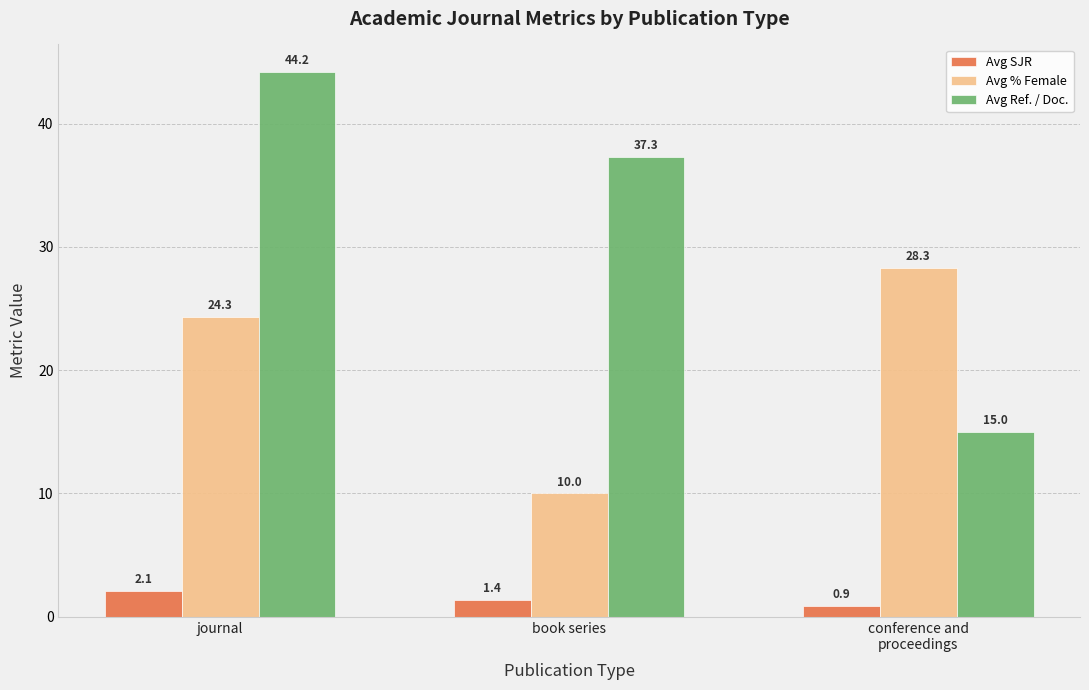

At which label does Avg SJR first exceed 1?

journal